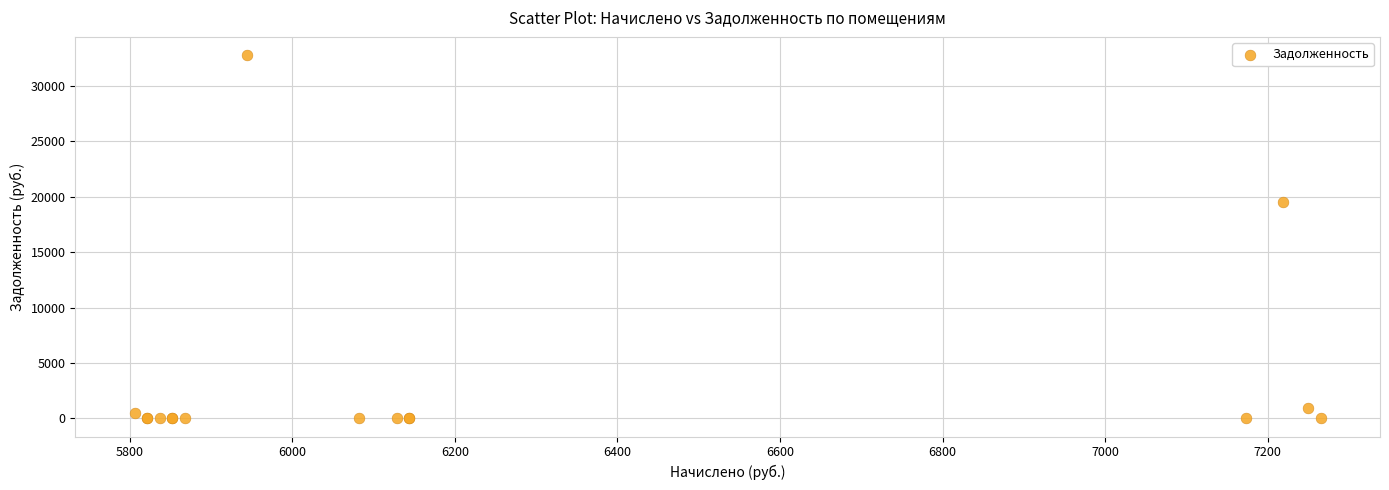

What Y value in the scatter plot is closest to 16389?

19485.7